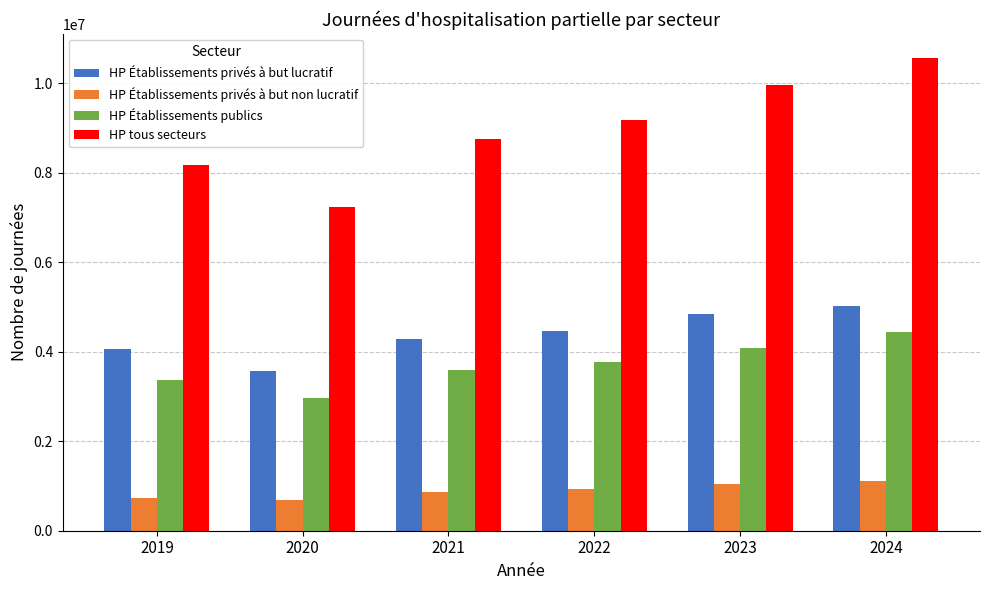

What is the total value across all series at 2020?

14455602